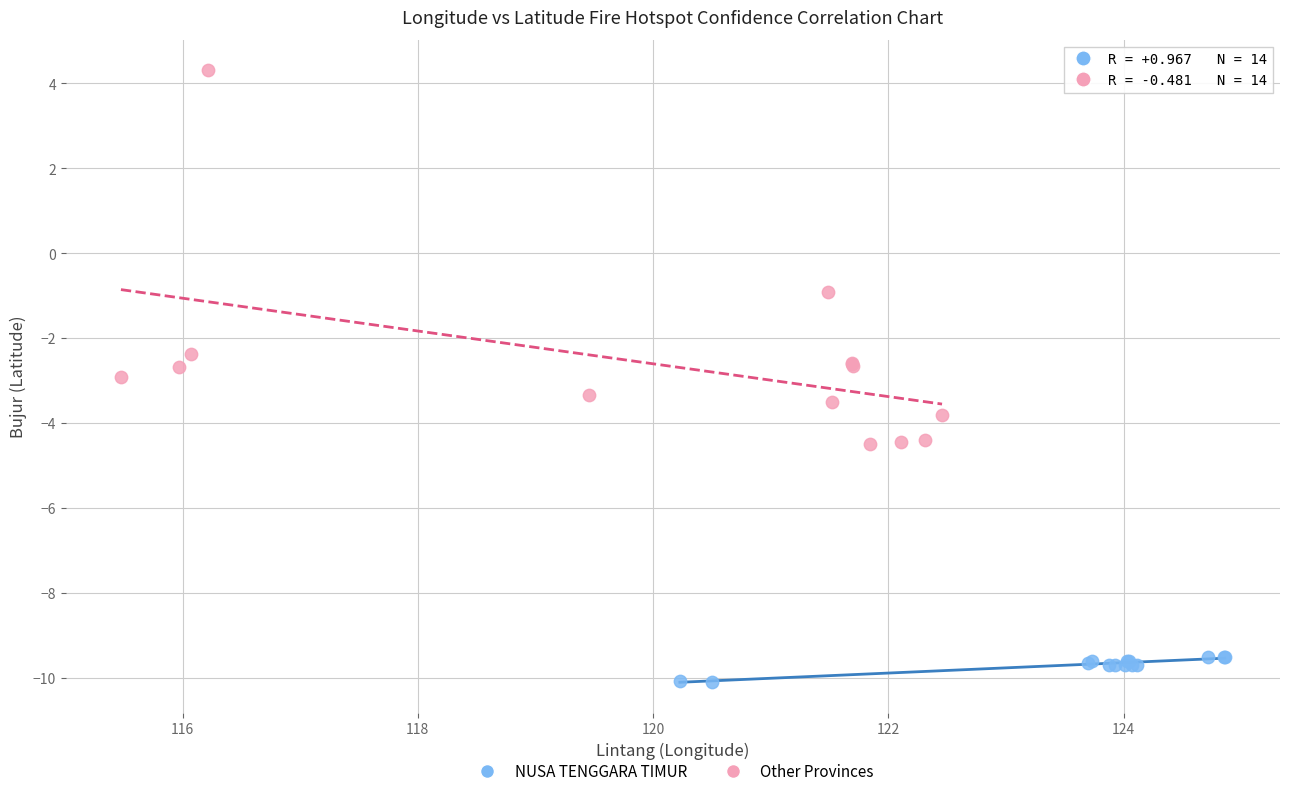

Which series has the largest Y range (max minus min)?

Other Provinces